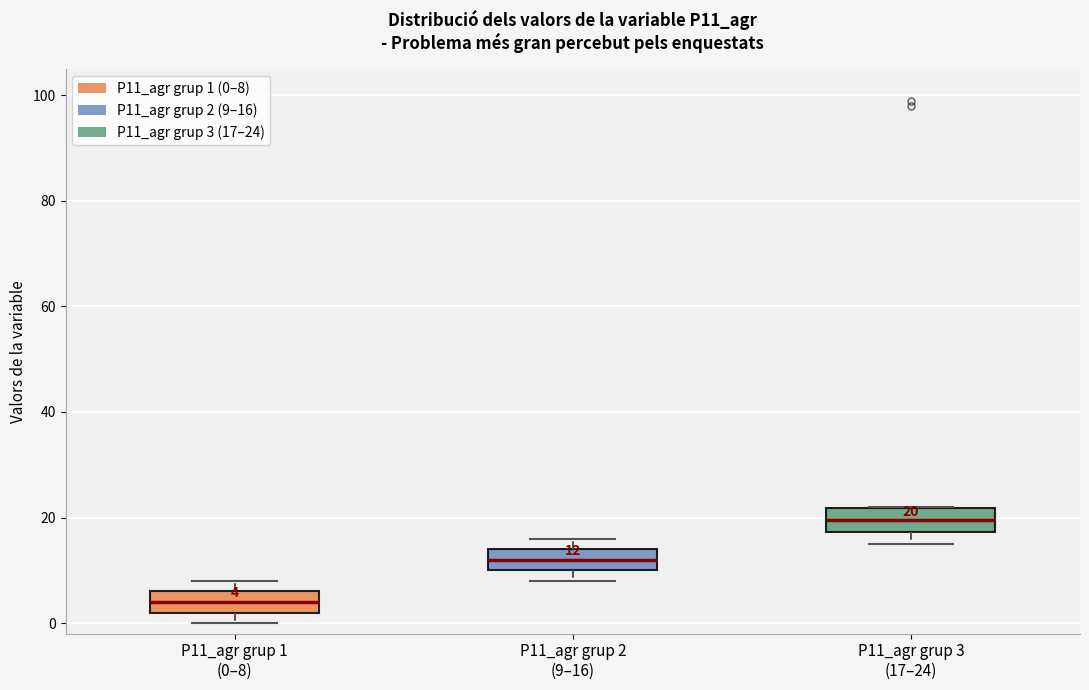

Which box's median line is the lowest?

P11_agr grup 1 (0–8)